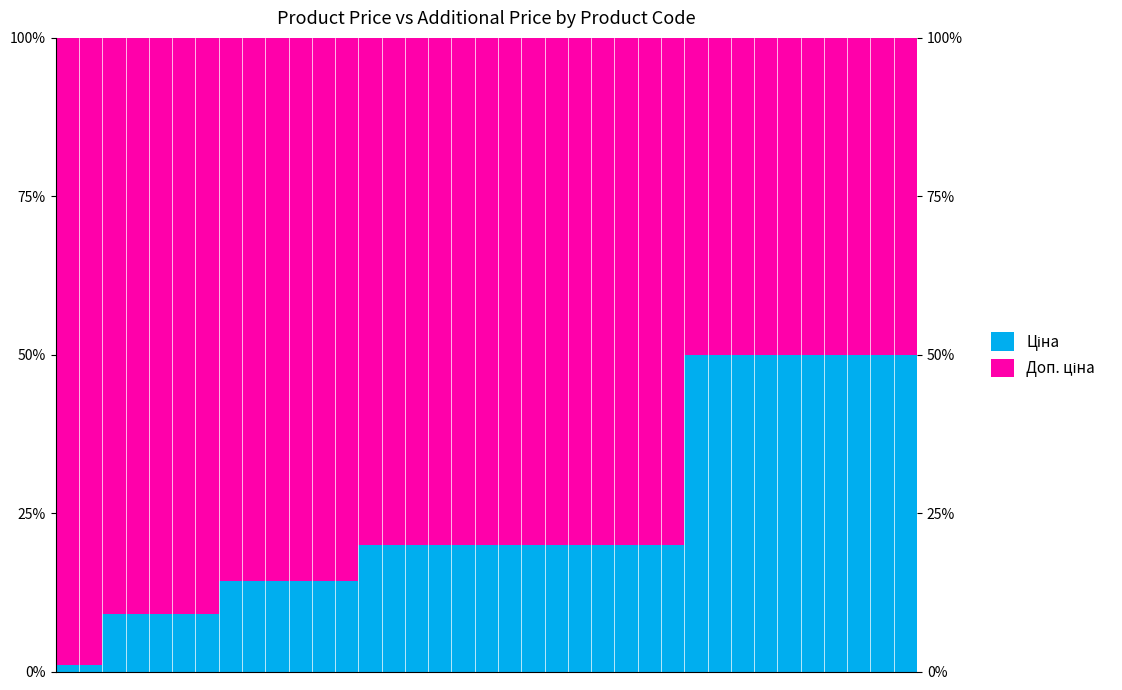

What is the minimum value for Доп. ціна?

50.0